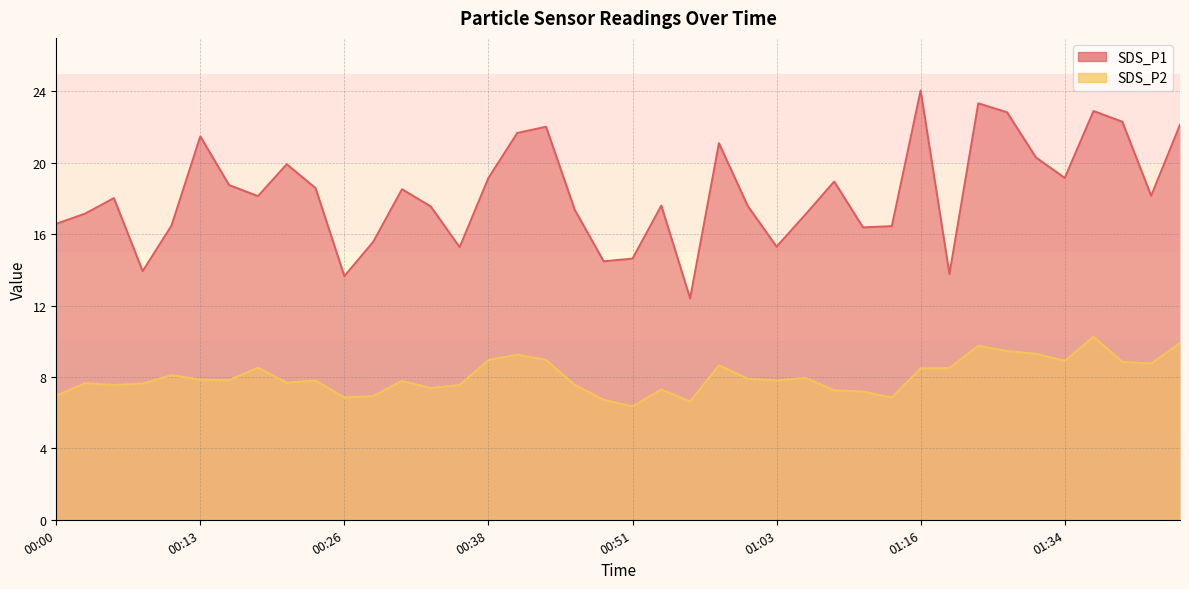

Reading left to right, transcribe all the data shown in this chart.

SDS_P1: 16.6	17.1	18.0	13.9	16.5	21.5	18.8	18.1	19.9	18.6	13.7	15.6	18.5	17.6	15.3	19.1	21.7	22.0	17.4	14.5	14.6	17.6	12.4	21.1	17.6	15.3	17.1	18.9	16.4	16.4	24.1	13.8	23.3	22.8	20.3	19.1	22.9	22.3	18.1	22.1
SDS_P2: 7.0	7.7	7.5	7.6	8.1	7.8	7.8	8.5	7.7	7.8	6.8	6.9	7.8	7.4	7.5	8.9	9.2	8.9	7.5	6.7	6.3	7.3	6.6	8.7	7.9	7.8	8.0	7.2	7.2	6.8	8.5	8.5	9.8	9.4	9.3	8.9	10.2	8.8	8.8	9.9